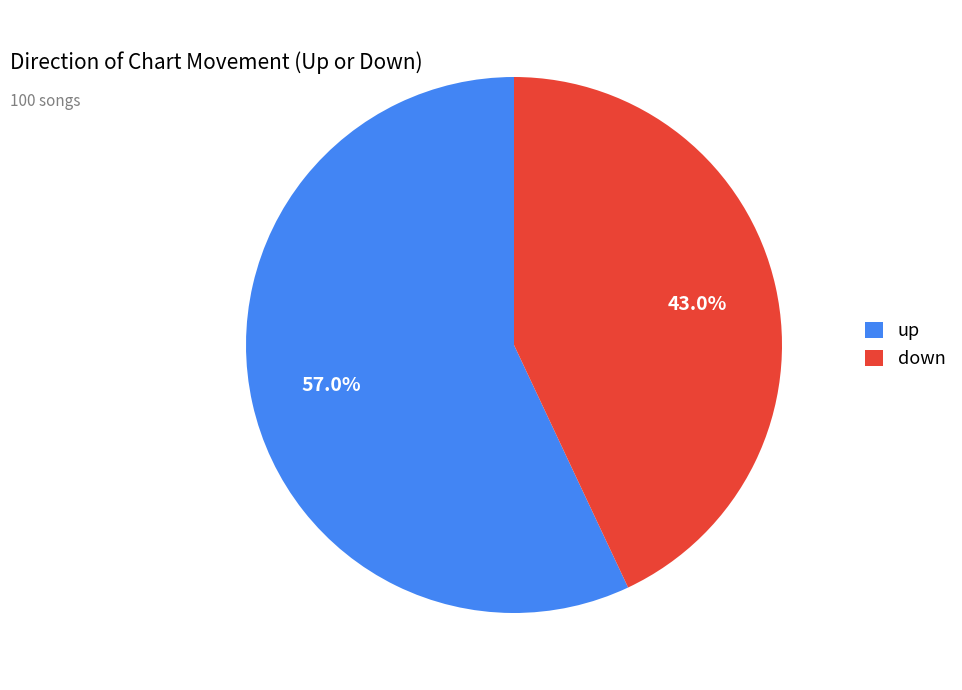

To the nearest percent, what is the difference between the down and up slice percentages?

14%